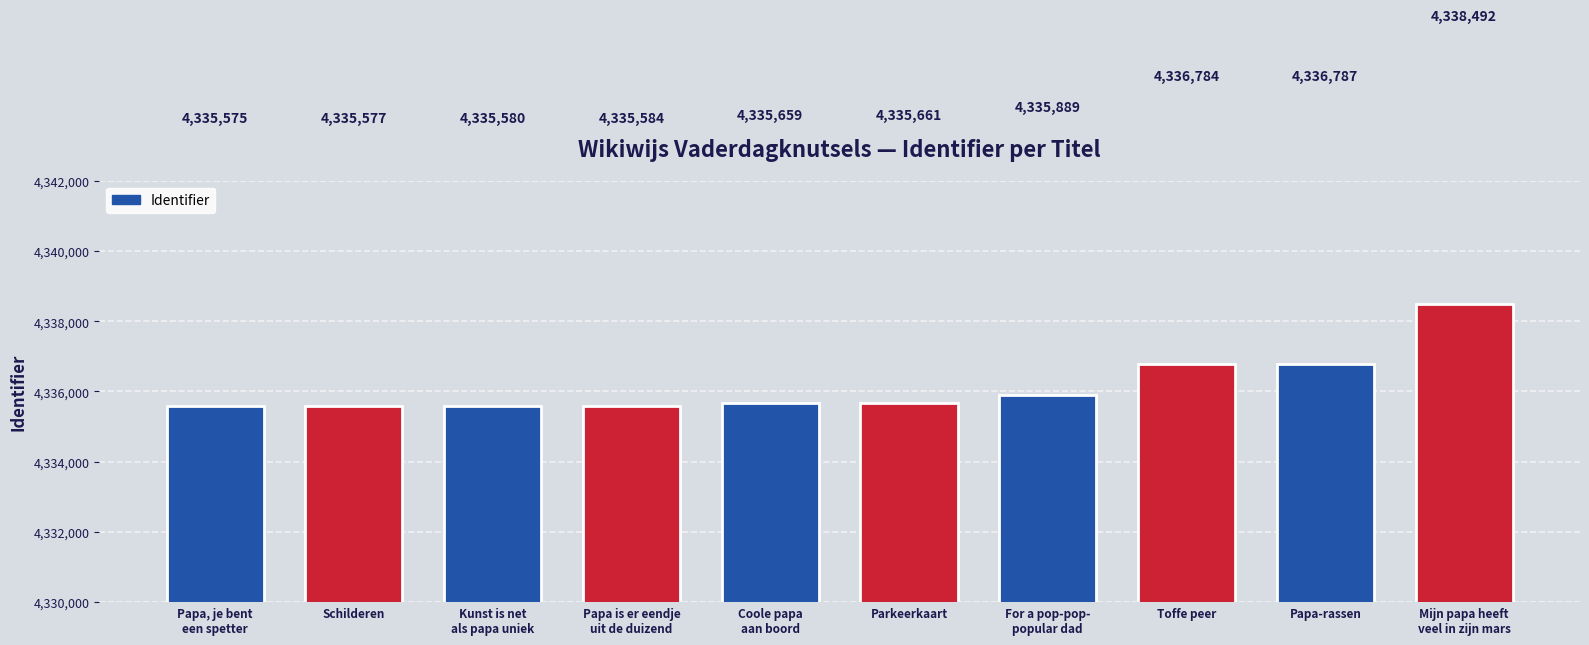

How many data points are less than 4335661?

5